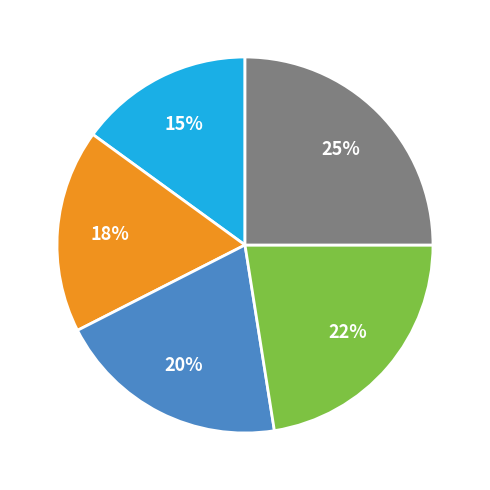

To the nearest percent, what is the average slice percentage?

20%